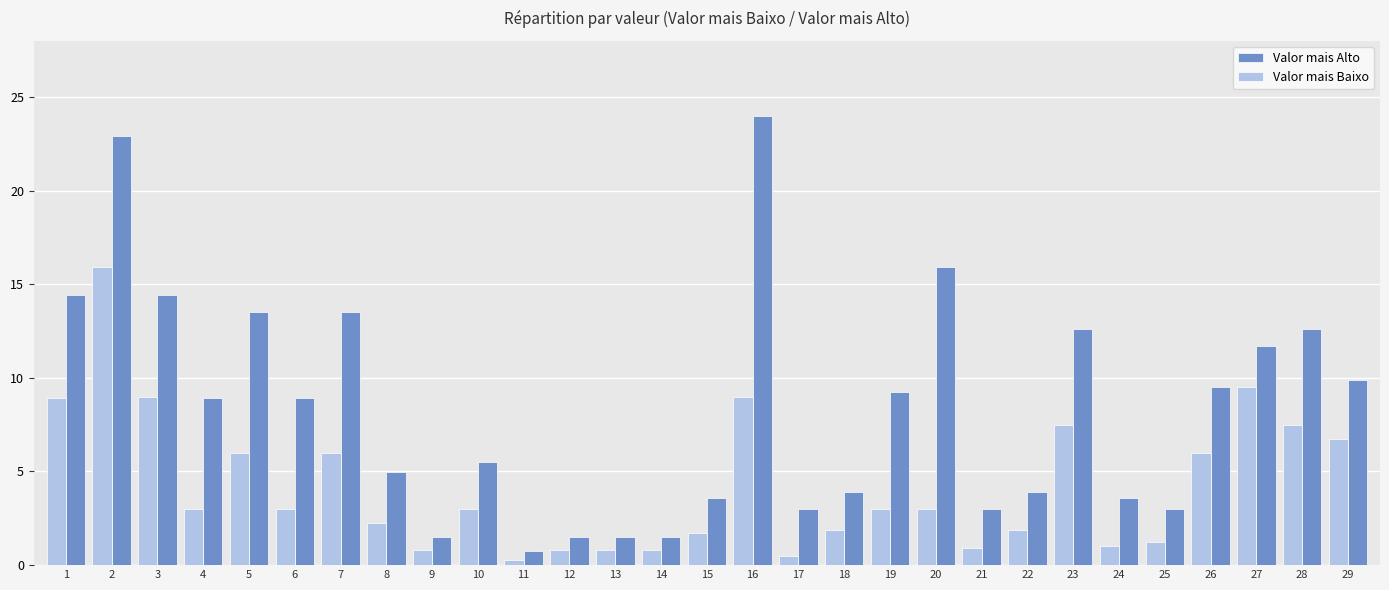

What is the sum of the Valor mais Alto values at 6 and 7?

22.4